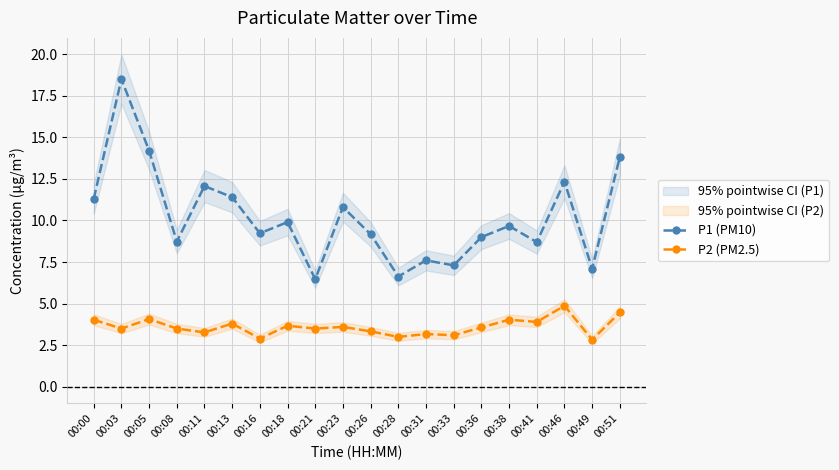

Which series has the largest total across all categories?

P1 (PM10)